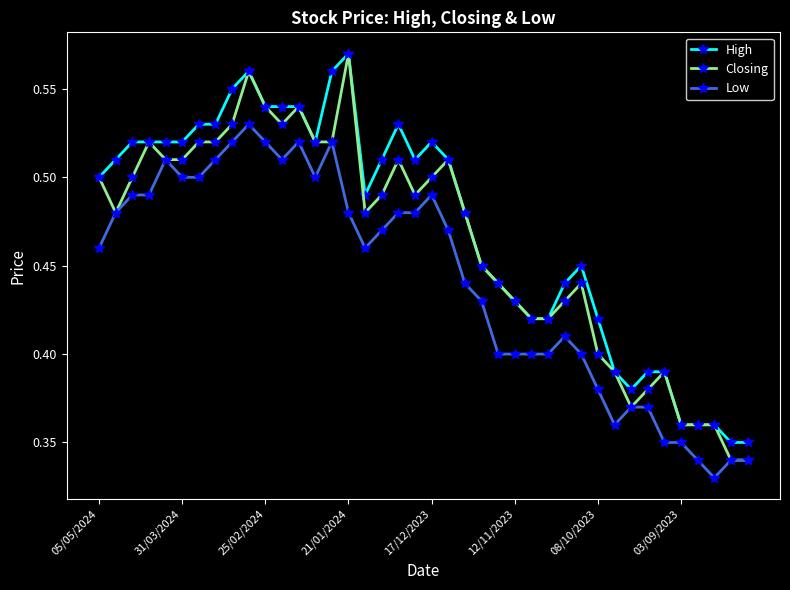

True or false: Low and High intersect in this chart.

False